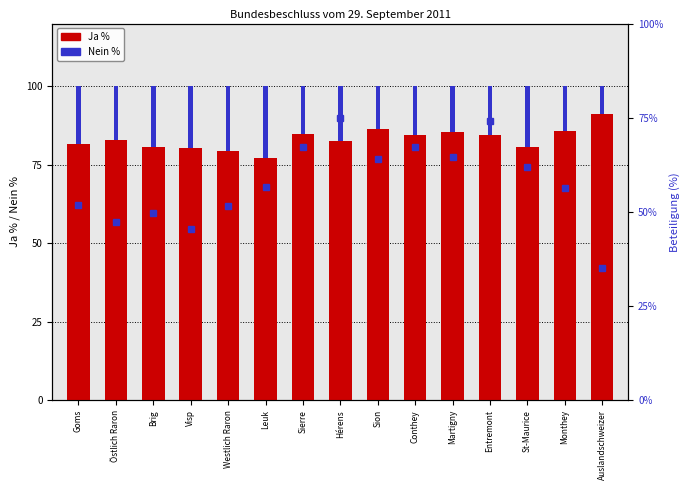

What is the difference between the Ja % values at Entremont and Westlich Raron?

4.9